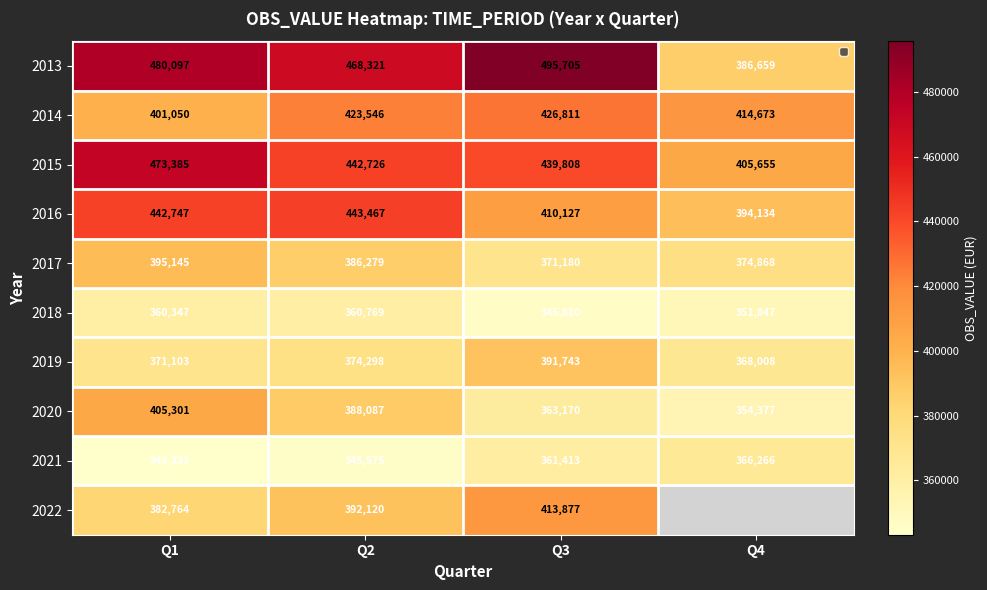

The value of 2013 at Q2 is 624697.1. True or false?

False